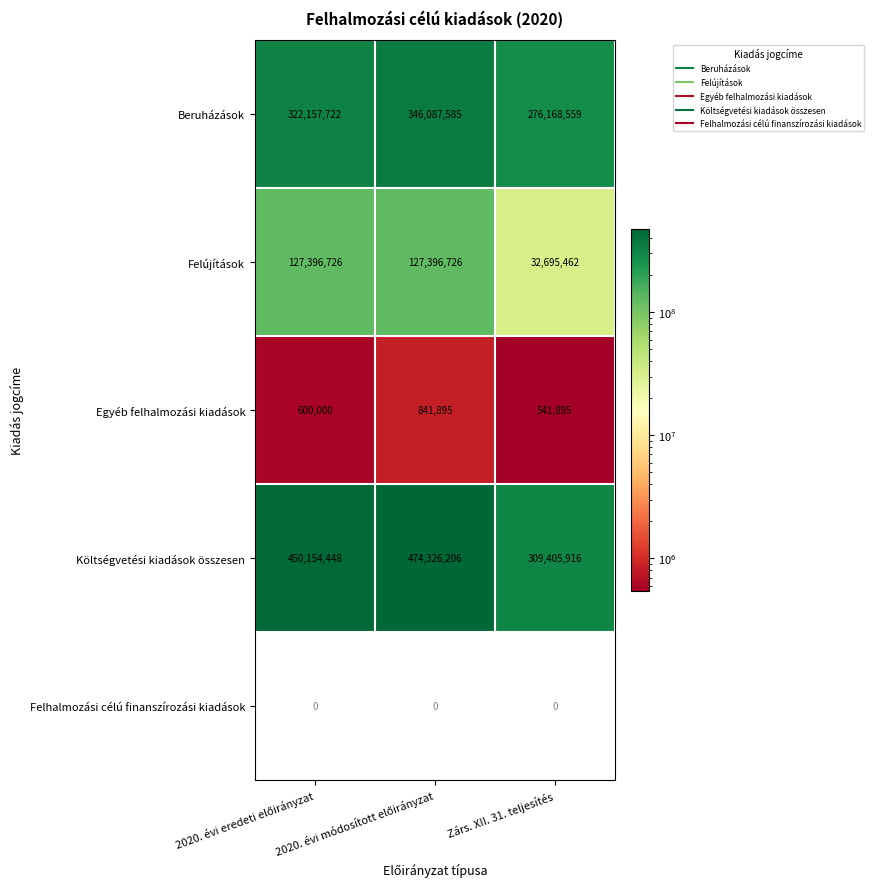

Count the number of categories in the chart.

3